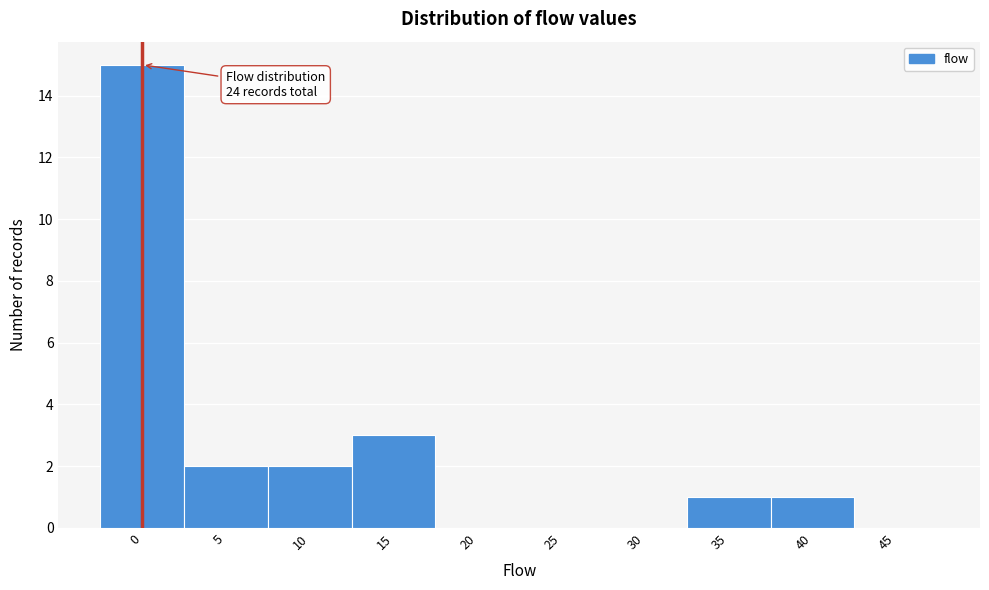

Reading left to right, list all the values displayed in this chart.

0=15	5=2	10=2	15=3	20=0	25=0	30=0	35=1	40=1	45=0